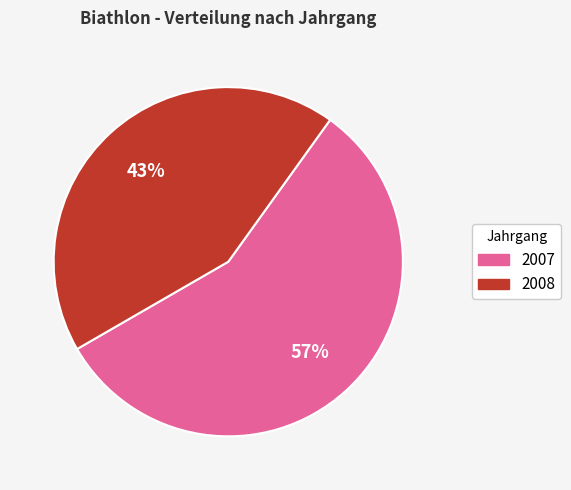

Combined, do 2008 and 2007 account for over 50%?

Yes